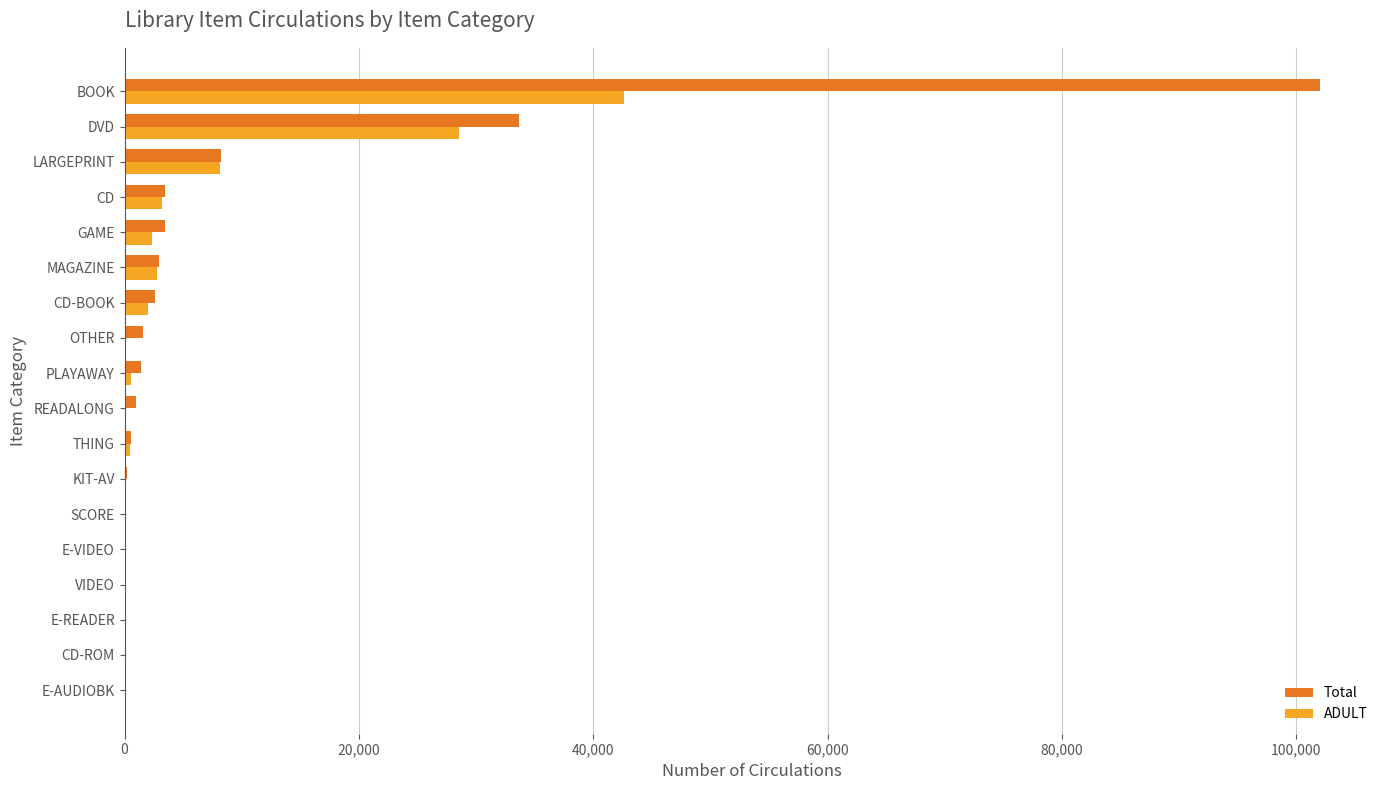

What is the average value of the Total series?

8955